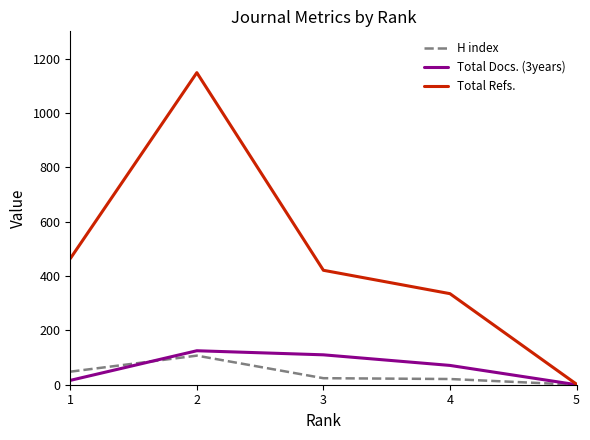

The Total Refs. series shows 335 at 4. True or false?

True